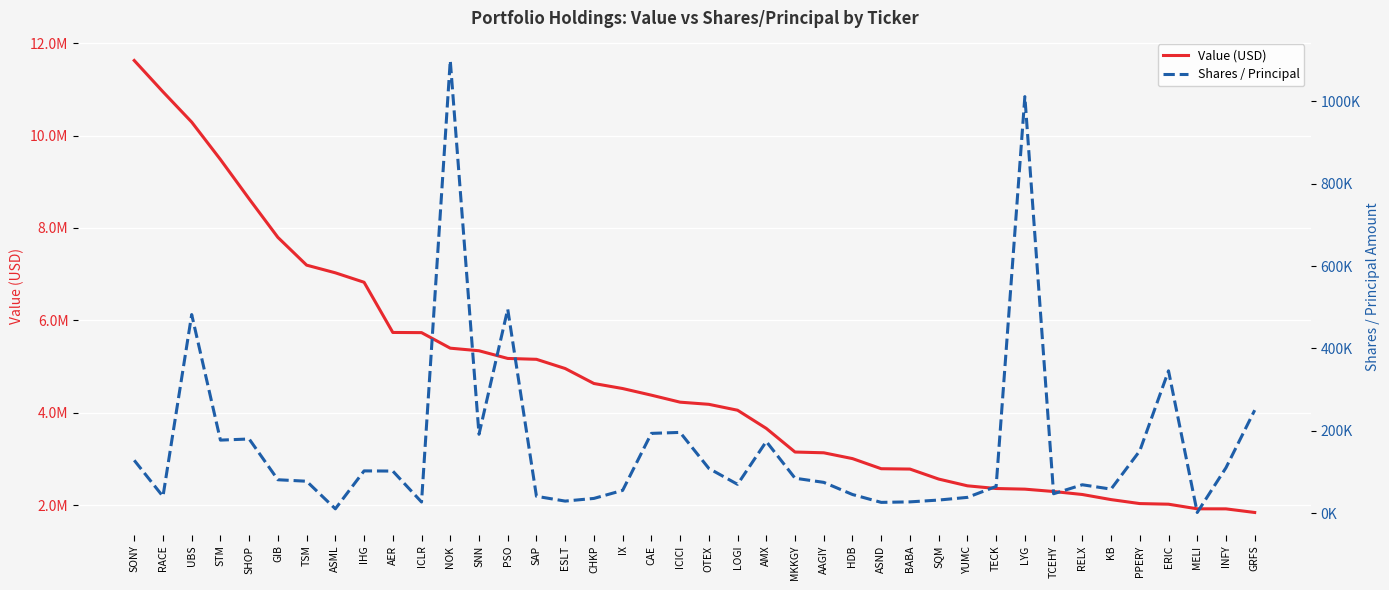

At which label is Value (USD) closest to 6733810?

IHG